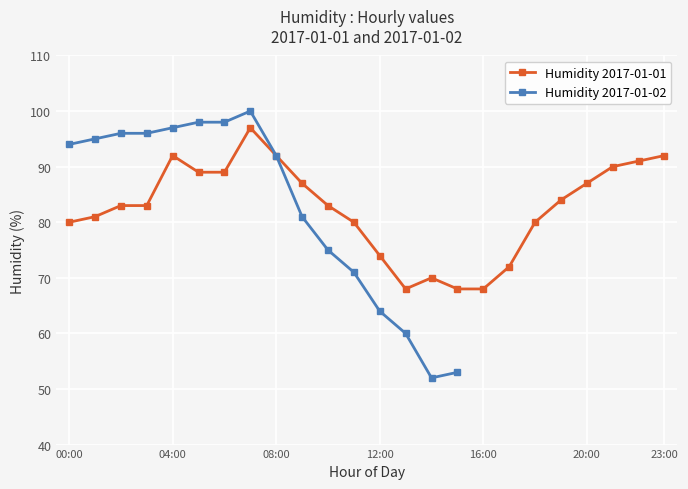

Where is the first local maximum?

2017-01-01 04:00